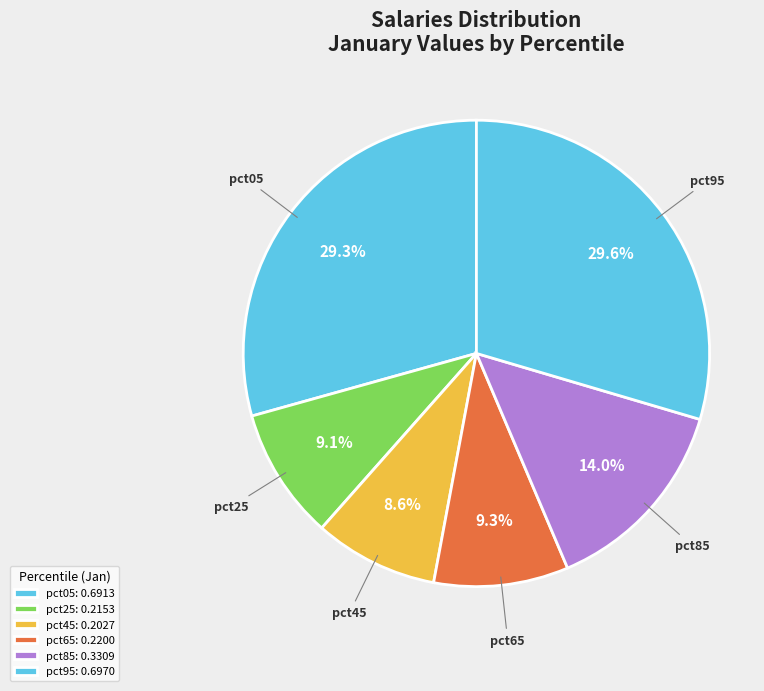

Does any single category account for the majority?

No